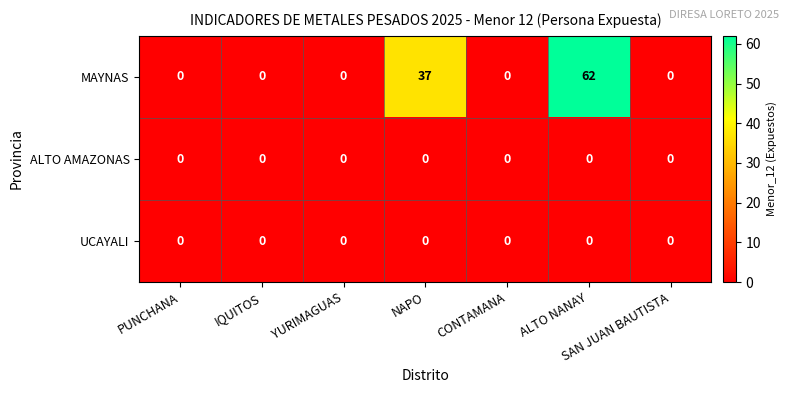

Which category has the highest value across all series?

ALTO NANAY